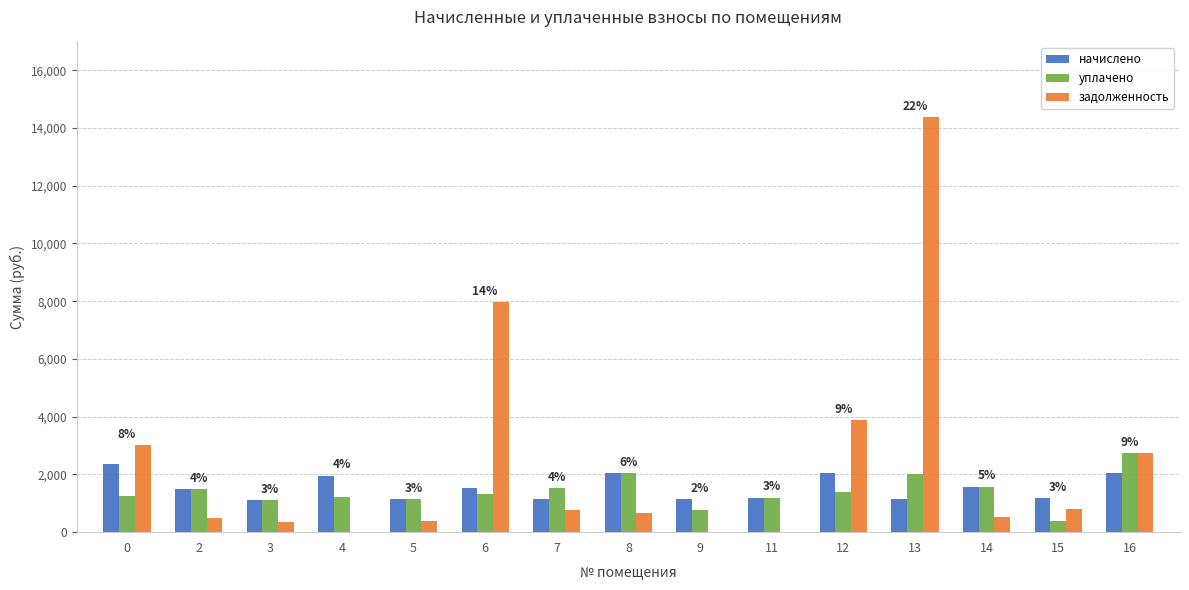

Which series changed the most between 6 and 11?

задолженность